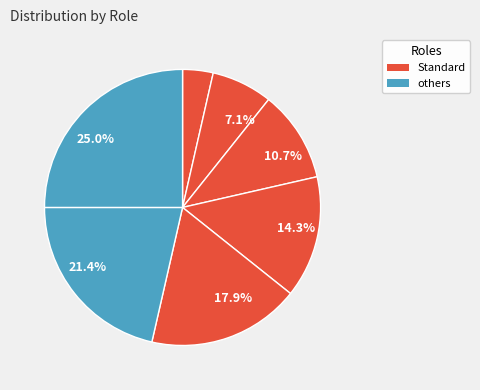

How many slices are in this pie chart?

7